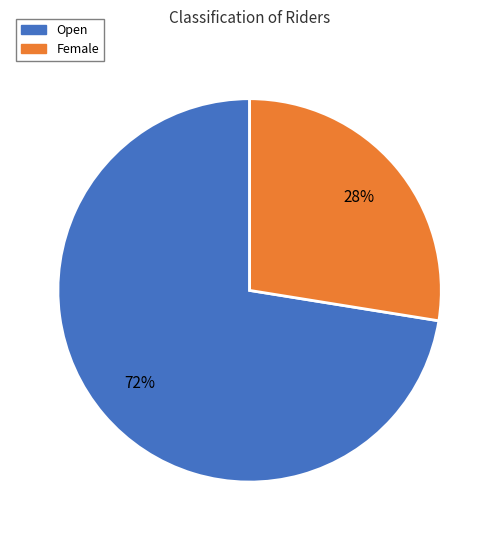

To the nearest percent, what is the average slice percentage?

50%